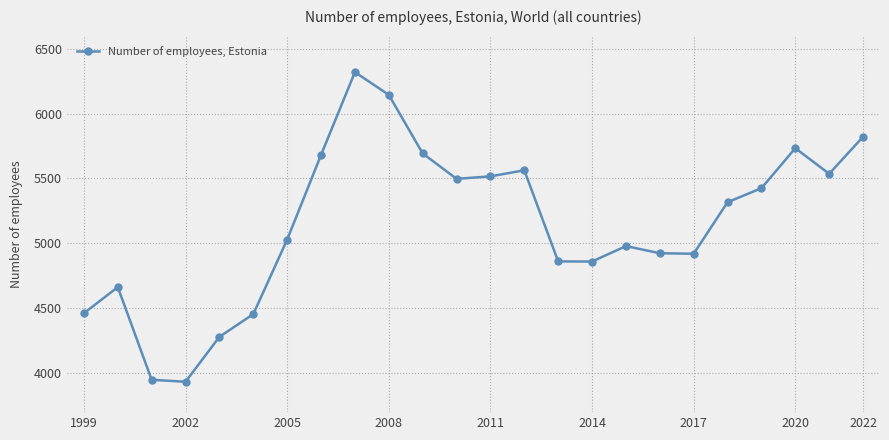

What is the difference between the maximum and minimum values?

2385